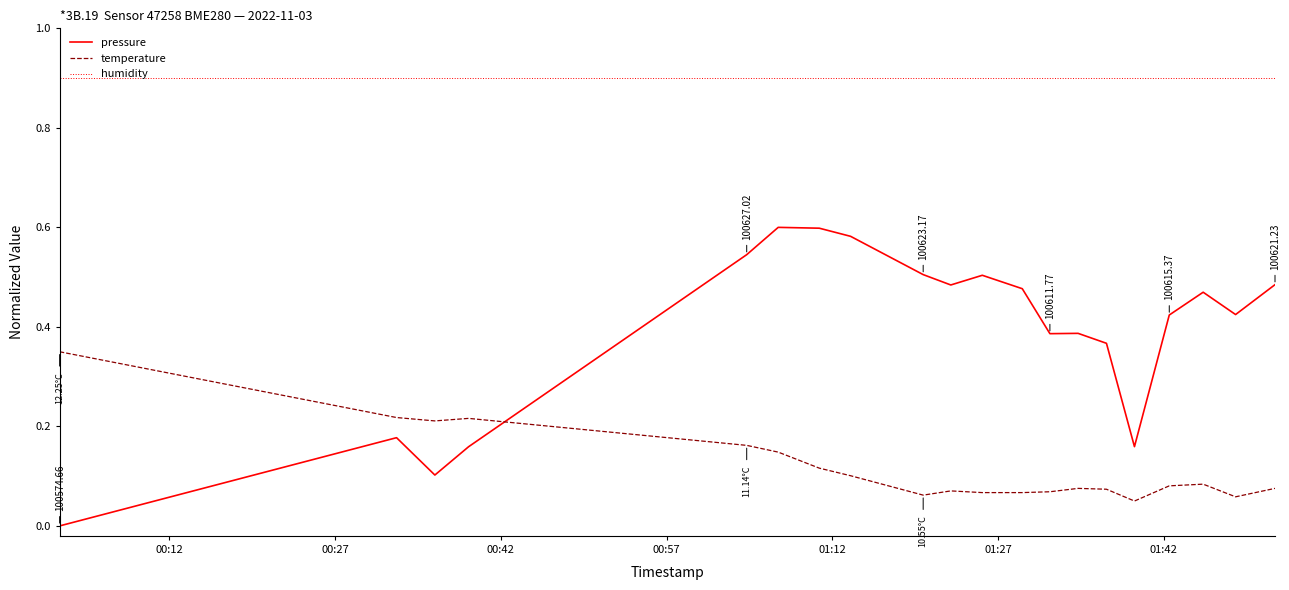

At how many categories does at least one series exceed 0?

20